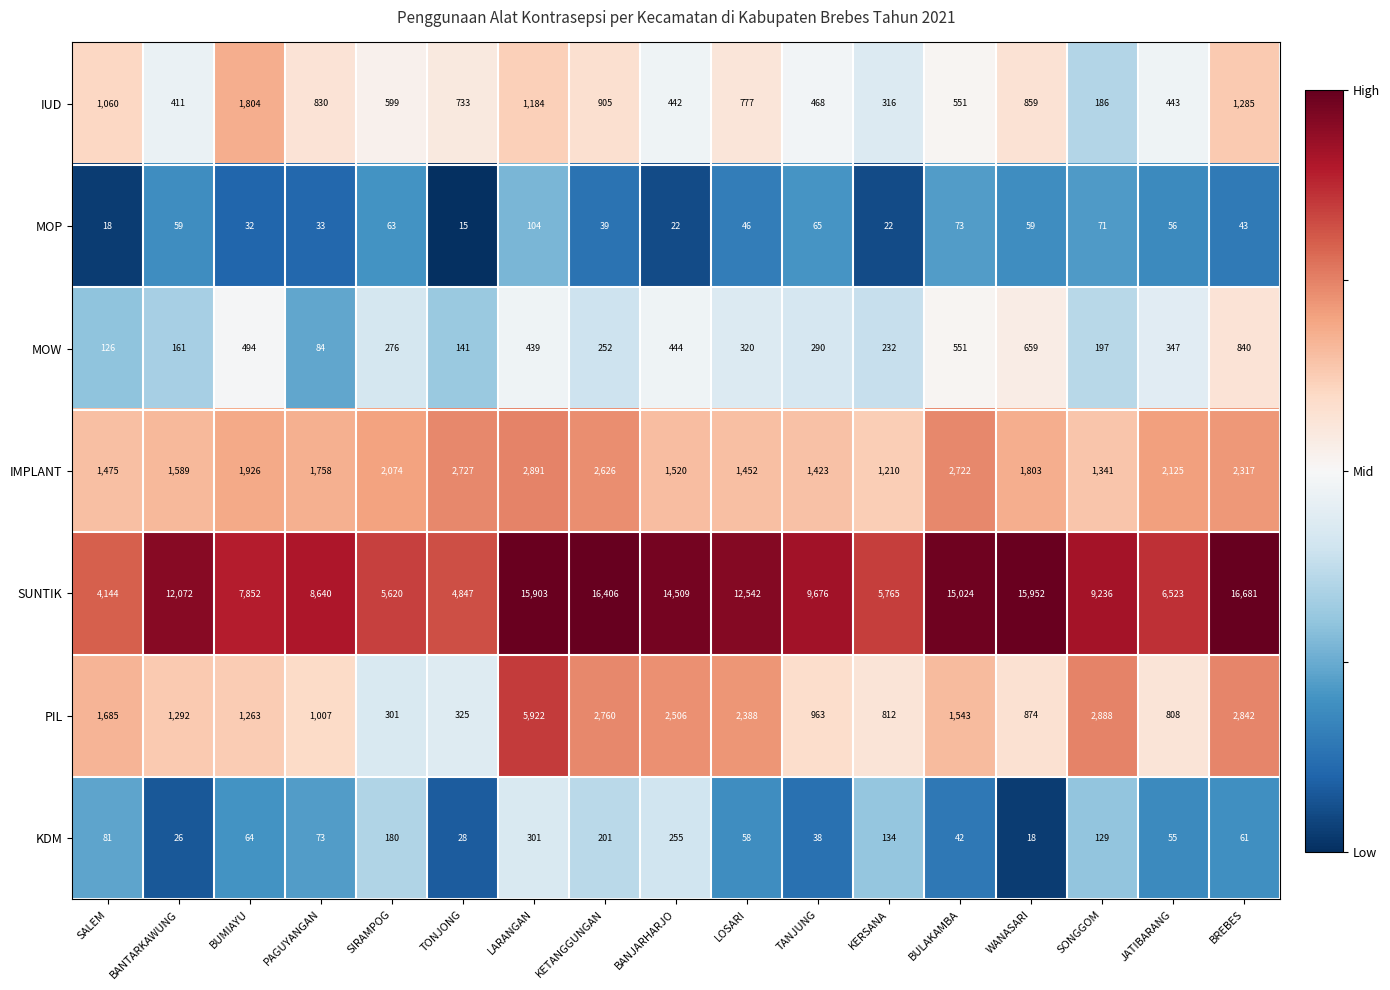

Where does the IUD series first go above 733?

SALEM